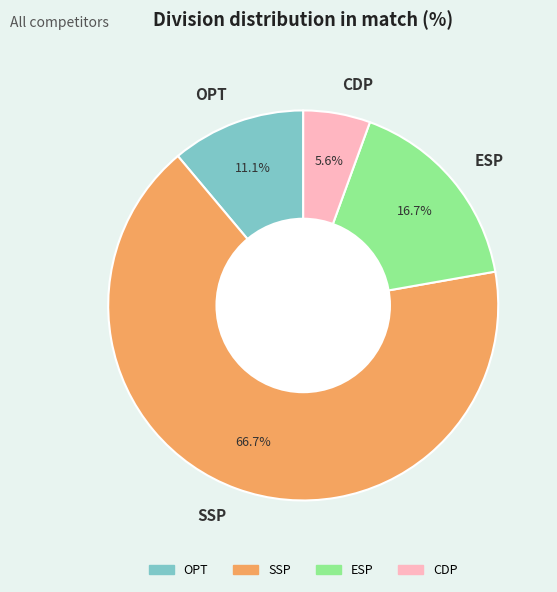

Approximately how many times larger is the value at OPT compared to ESP?

0.7